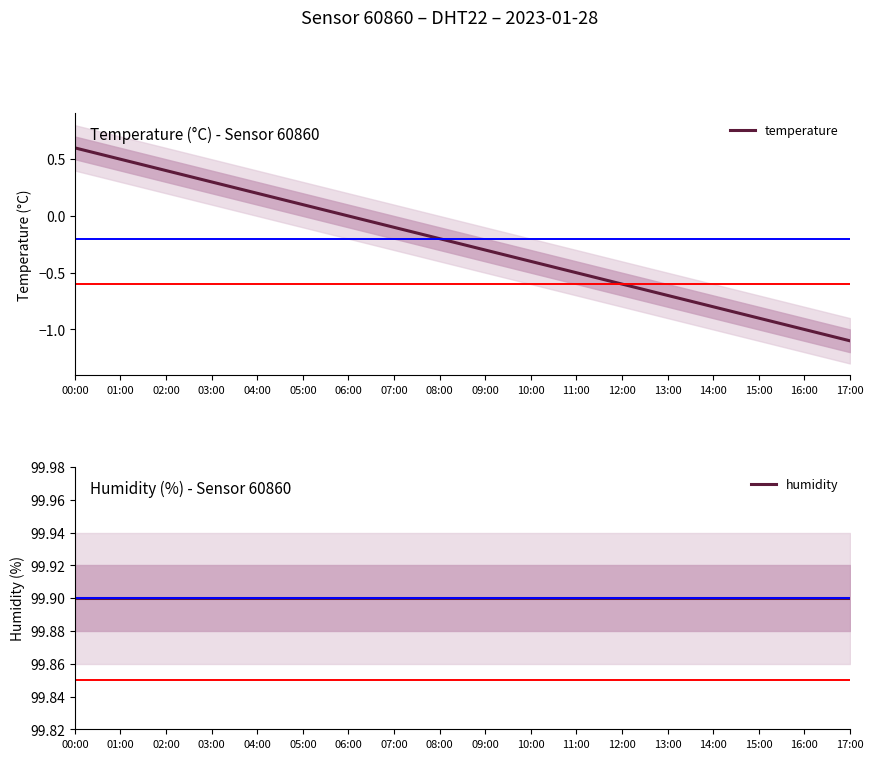

Does the chart have visible grid lines?

No